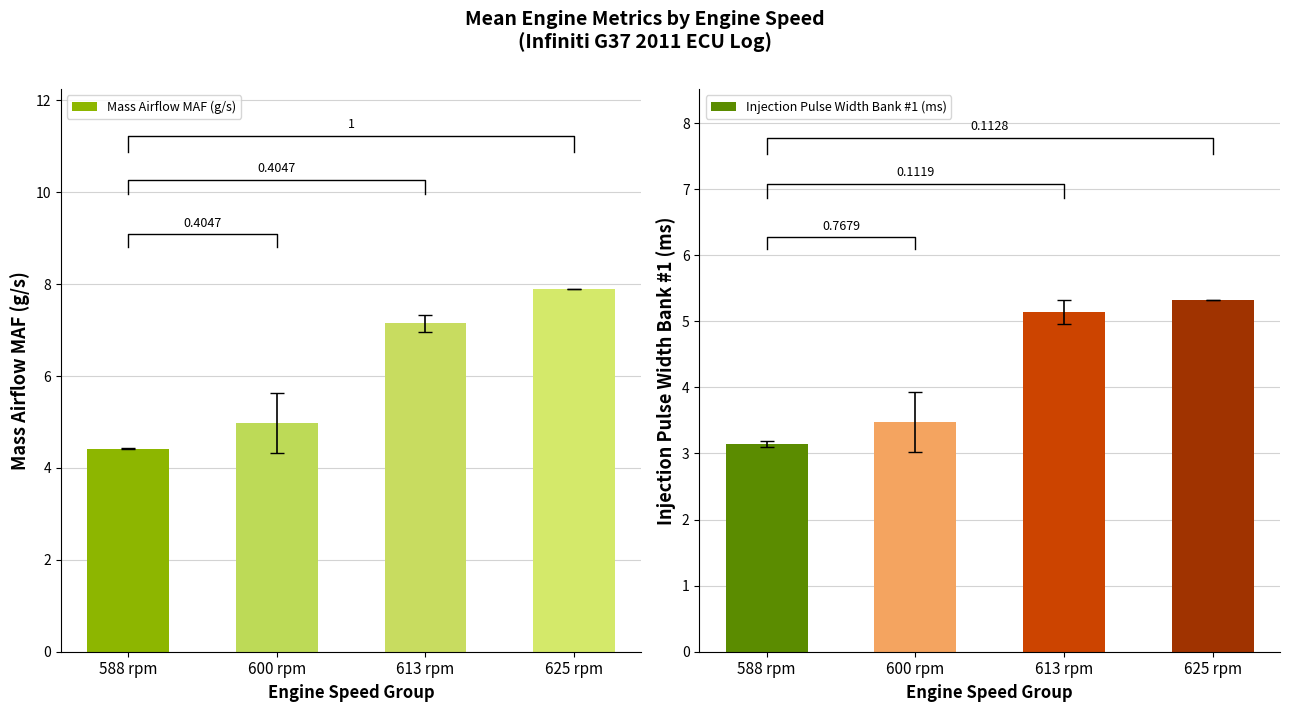

What is the value of the Mass Airflow MAF (g/s) bar at the 3rd from the left?

7.2